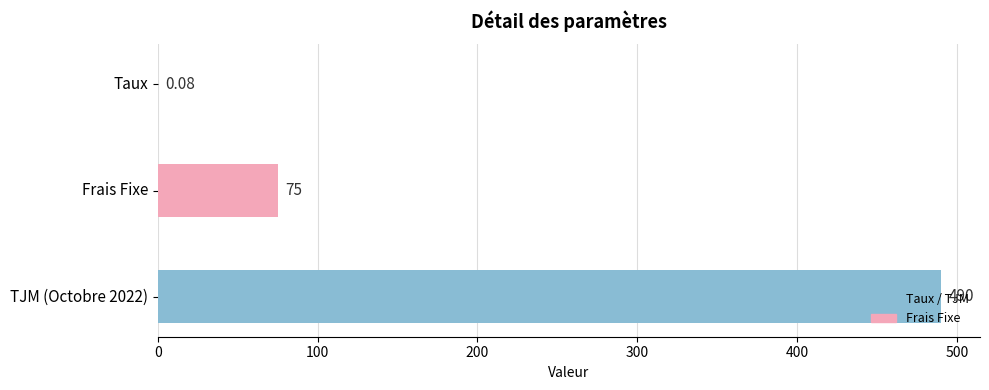

Where is the data nearest to the value 245?

Frais Fixe